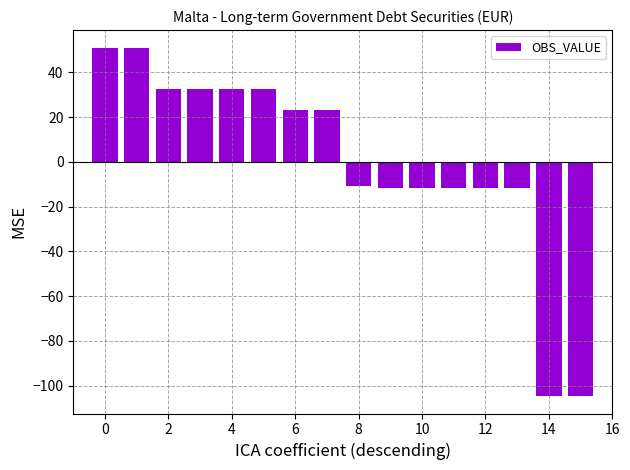

What is the greatest value displayed?

51.2